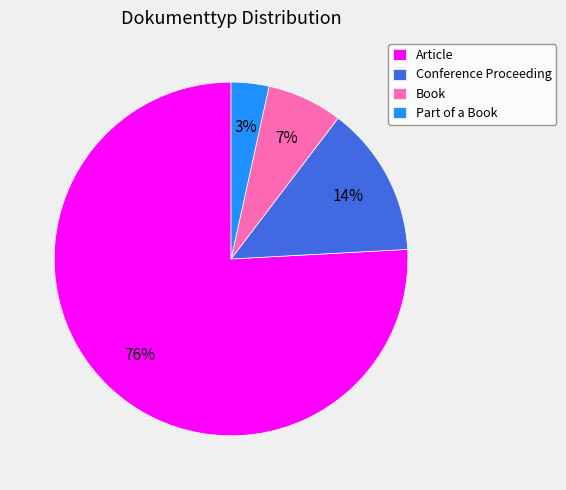

What is the majority slice?

Article